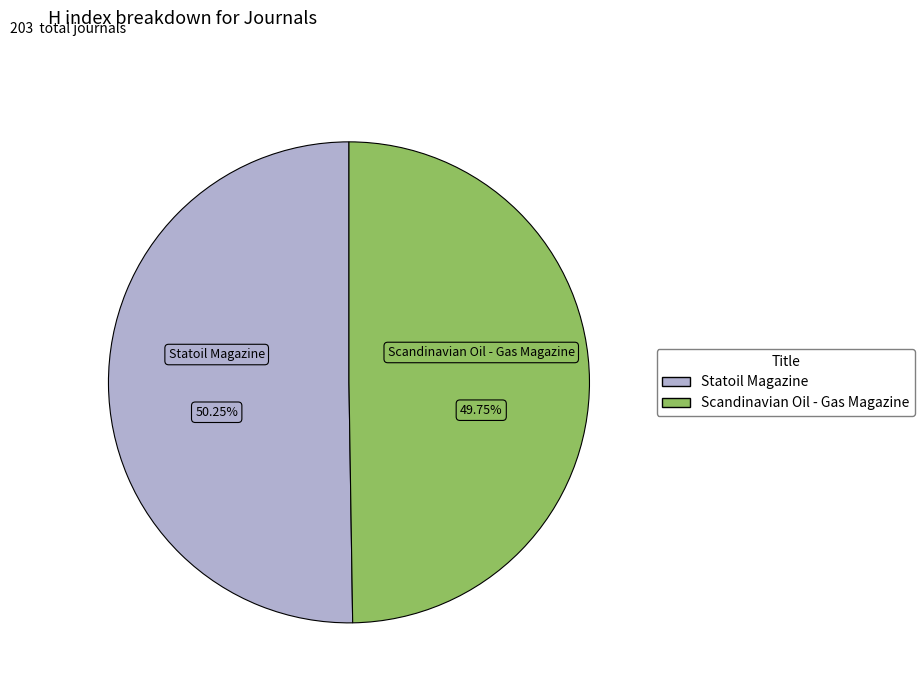

How many slices are in this pie chart?

2